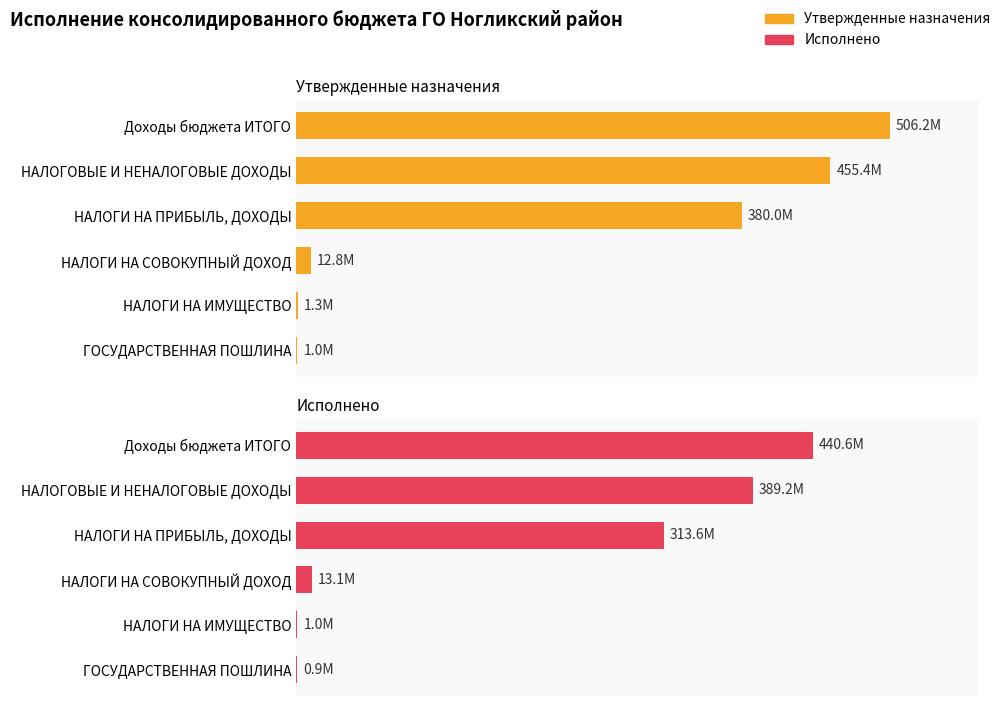

At НАЛОГИ НА ПРИБЫЛЬ, ДОХОДЫ, list the series in order from smallest to largest.

Исполнено, Утвержденные назначения